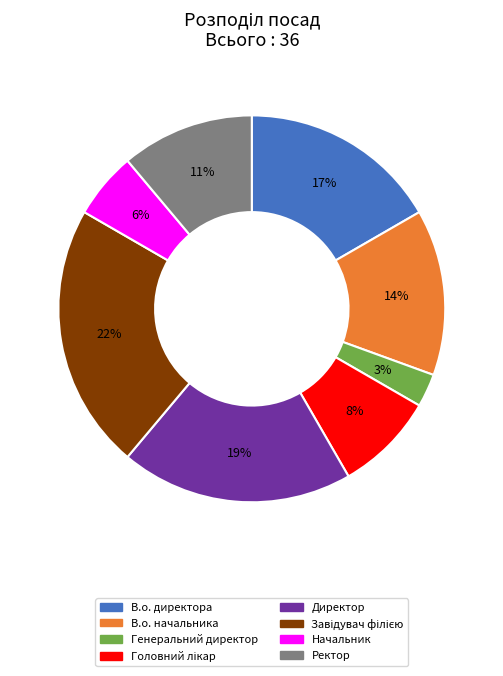

How many slices are in this pie chart?

8